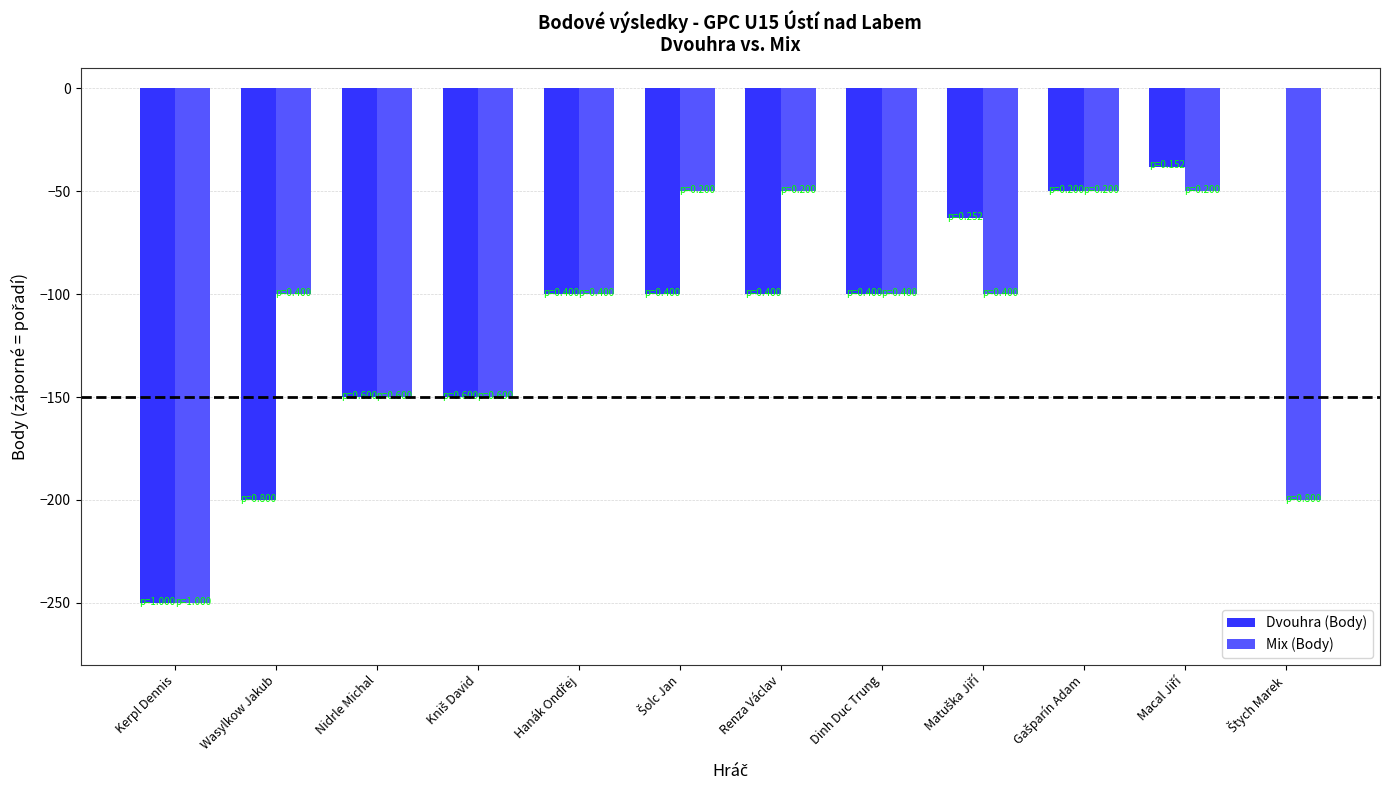

What is the maximum value for Mix (Body)?

-50